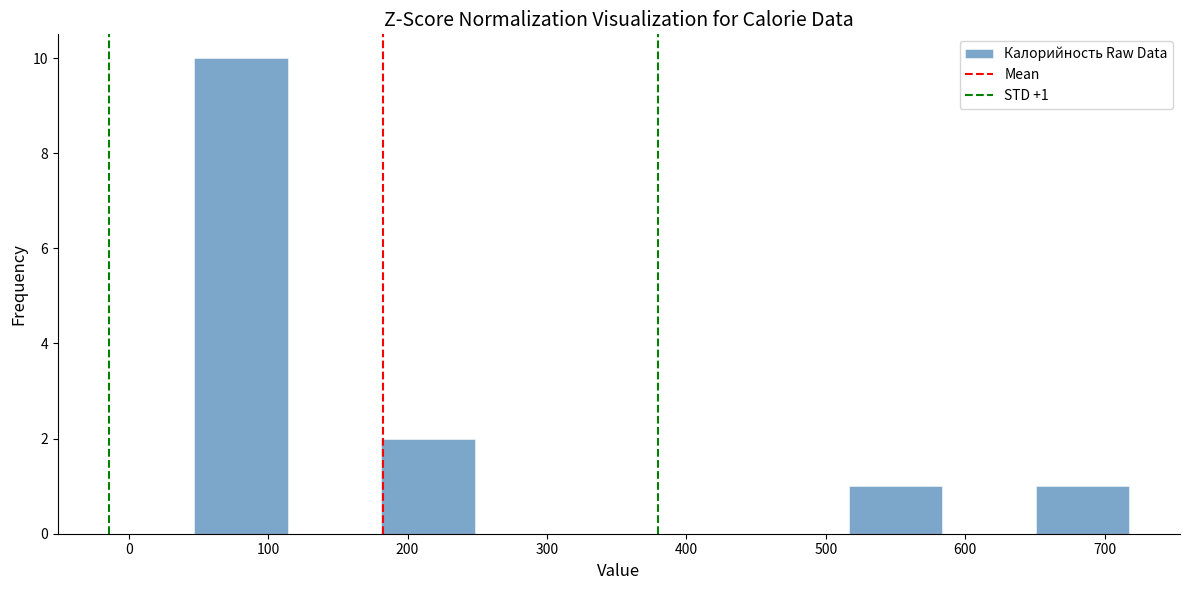

Which range on the x-axis has the tallest bar?

50 to 110